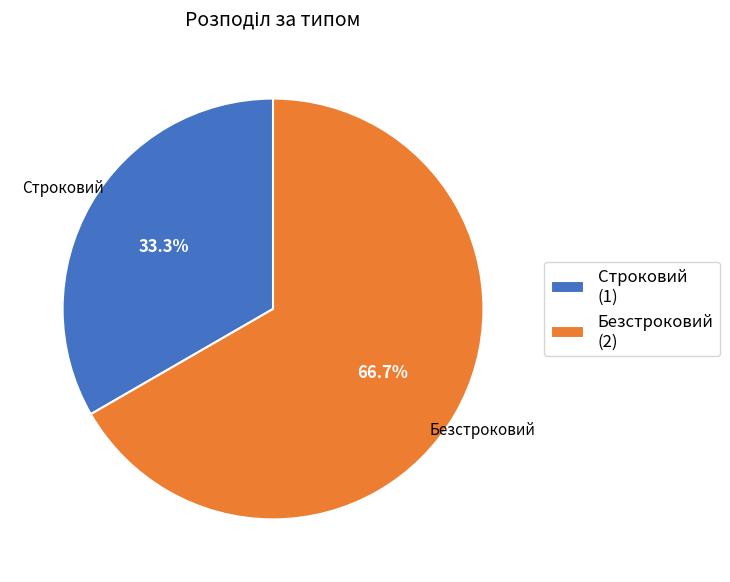

Combined, do Строковий and Безстроковий account for over 50%?

Yes